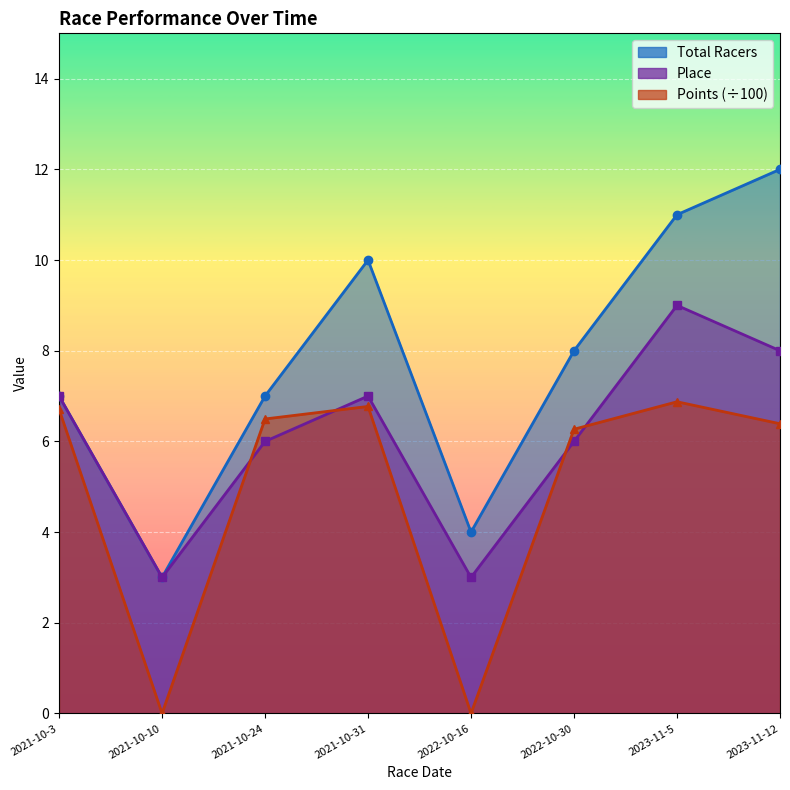

At which category does Place reach its first local valley?

2021-10-10